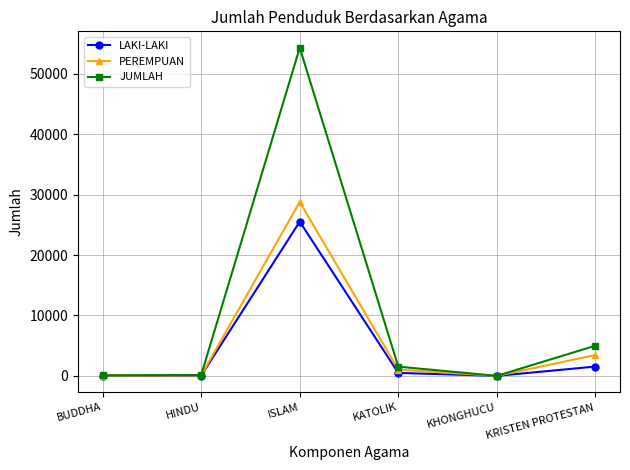

The value of JUMLAH at ISLAM is 28222. True or false?

False